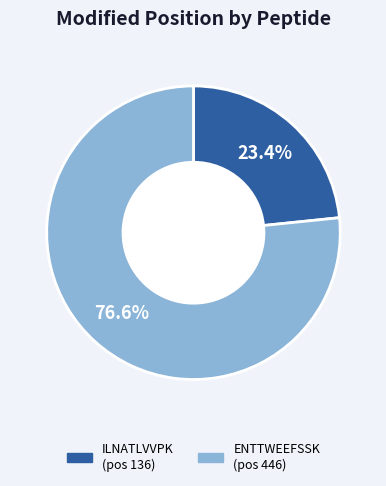

Approximately how many times larger is the value at ILNATLVVPK compared to ENTTWEEFSSK?

0.3